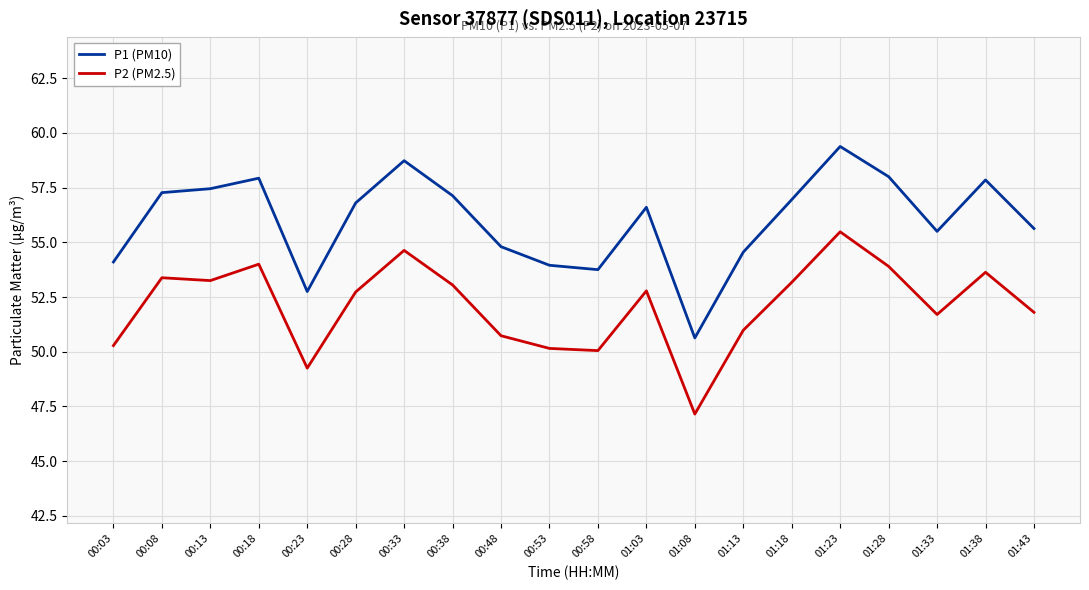

The P1 (PM10) series shows 58.0 at 01:28. True or false?

True